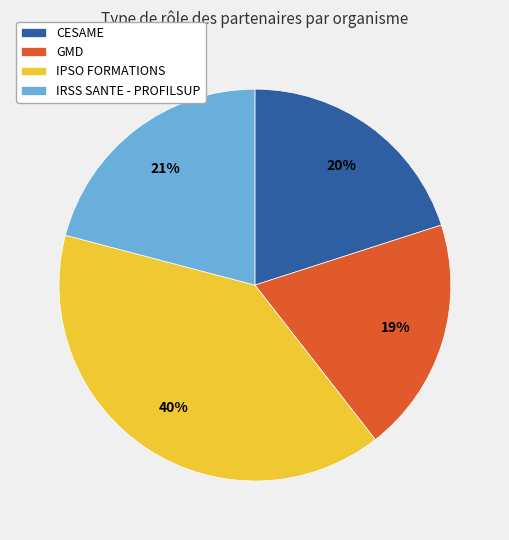

Count the number of slices in the pie.

4